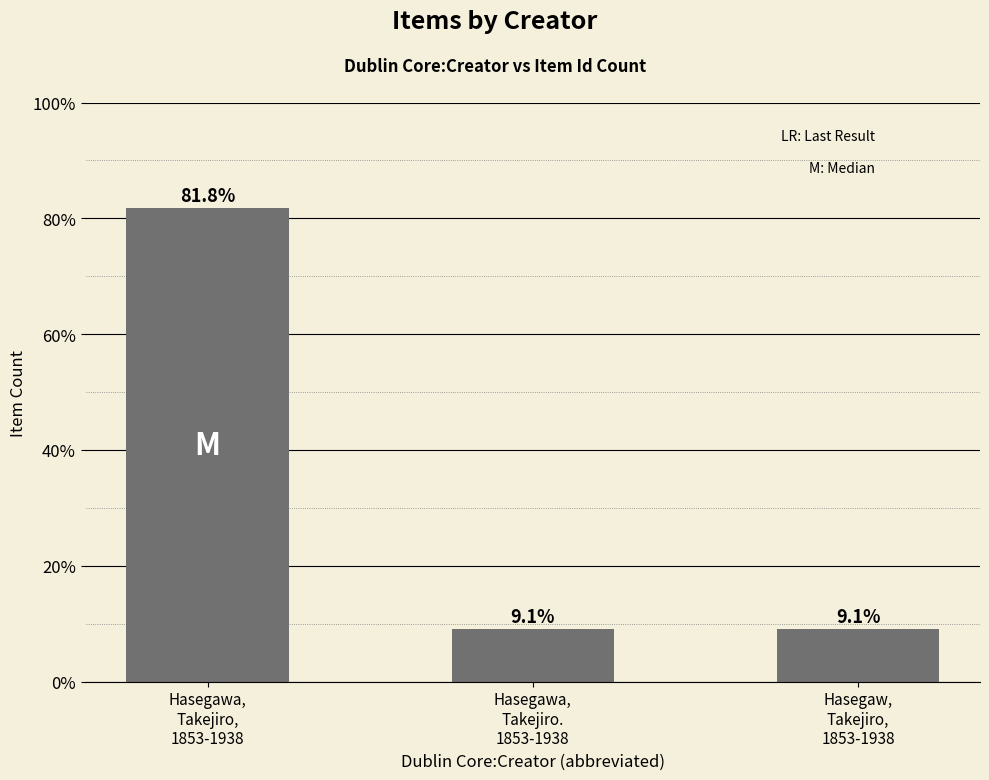

Reading right to left, extract all data points from this chart.

9.1	9.1	81.8